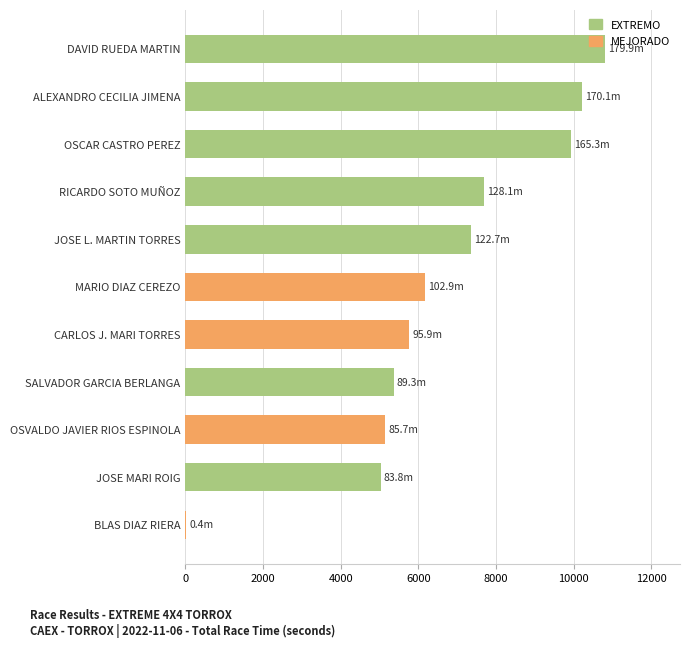

What is the maximum value shown in the chart?

10794.4